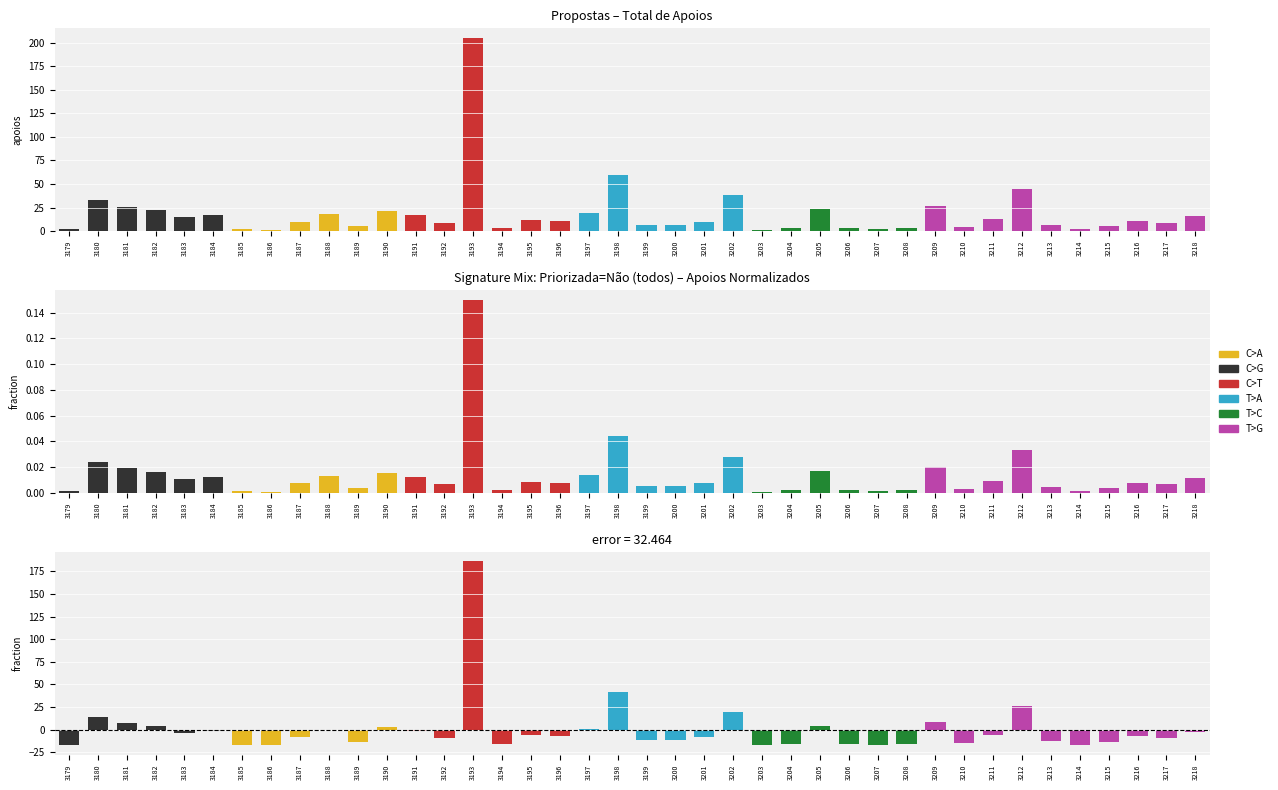

What is the minimum value shown in the chart?

-17.6